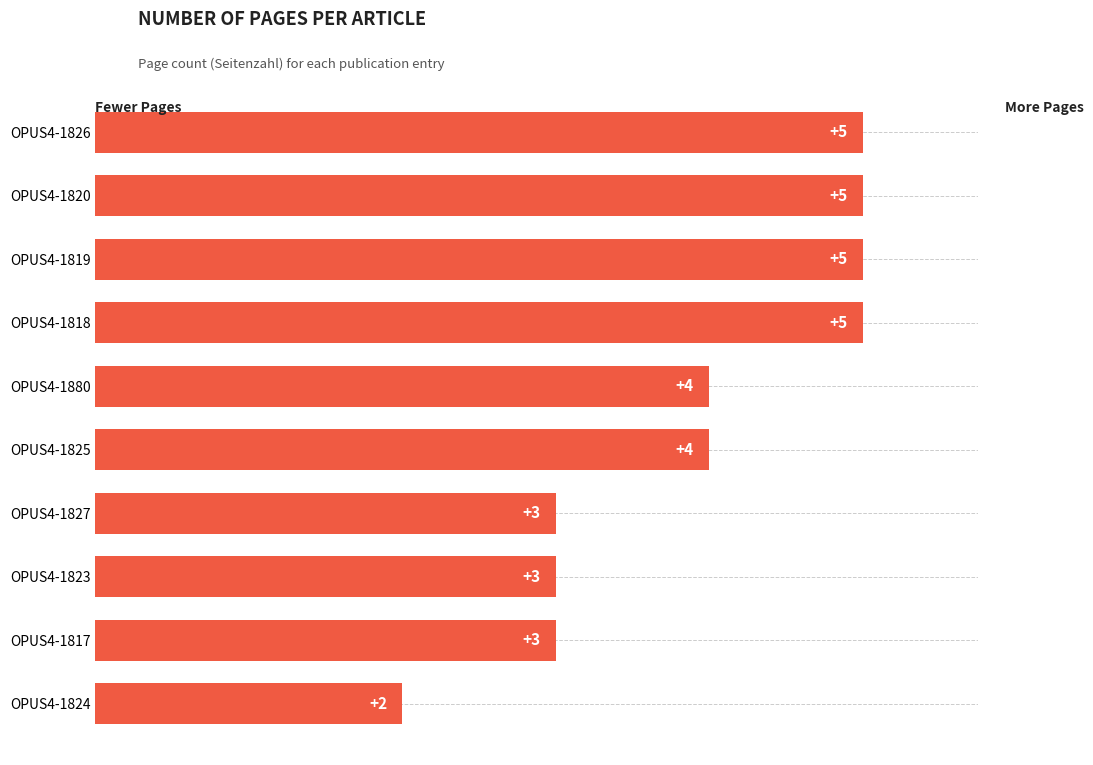

Count the values in the range 3 to 5.

9